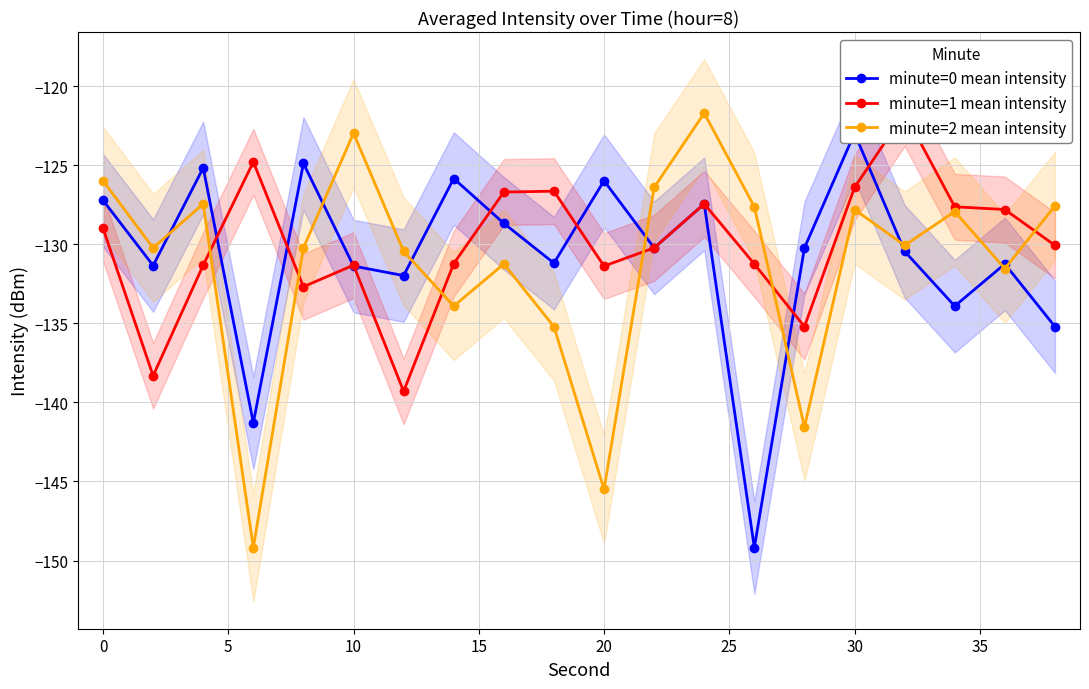

In minute=2 mean intensity, how many points are lower than both neighbors (excluding endpoints)?

7